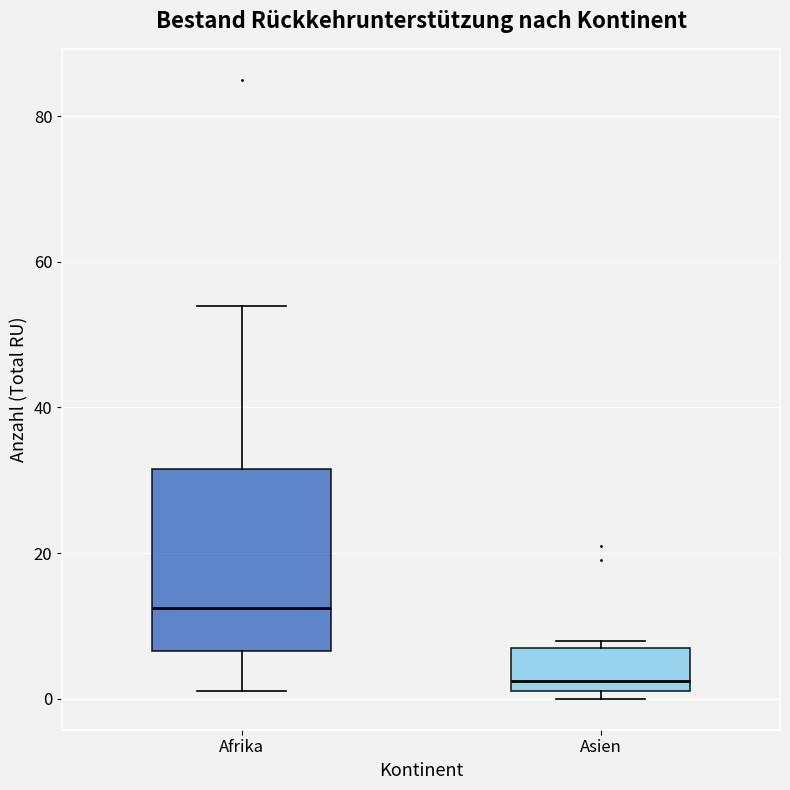

Comparing the boxes themselves (not the whiskers), which one is the tallest?

Afrika